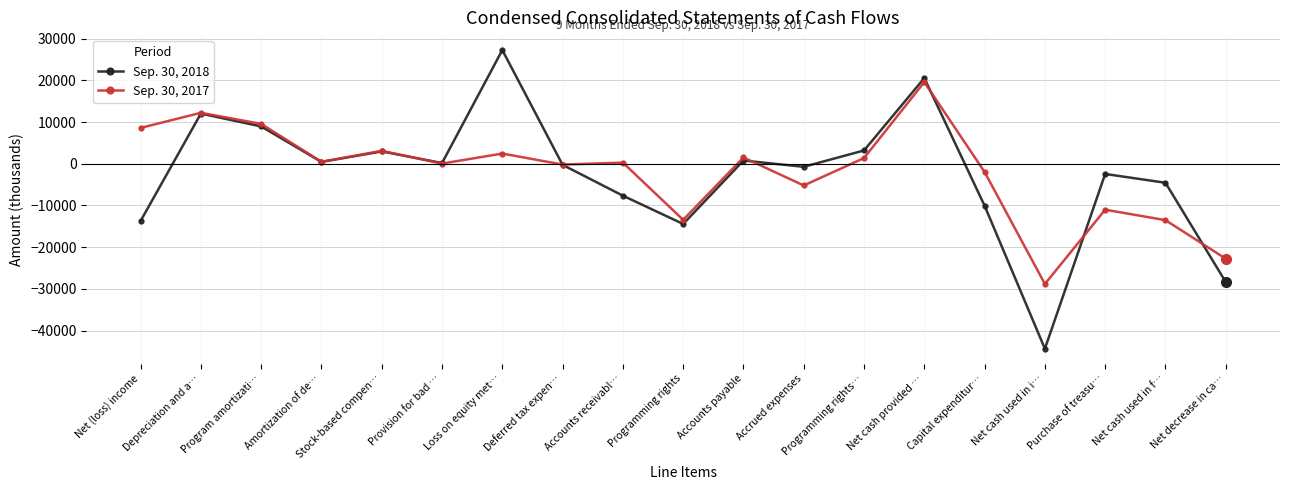

Which series has the widest spread of values?

Sep. 30, 2018